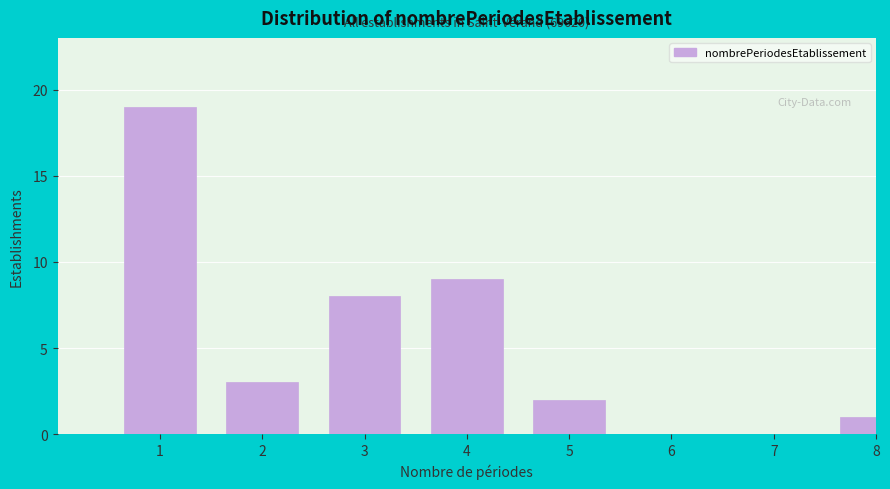

Reading left to right, what are all the values shown in this chart?

1=19	2=3	3=8	4=9	5=2	6=0	7=0	8=1